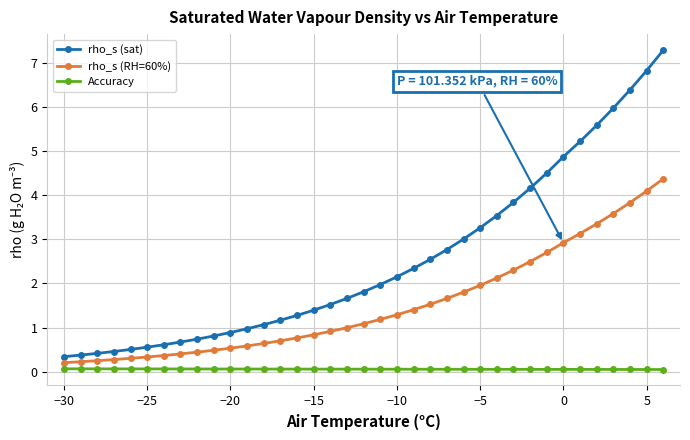

True or false: Accuracy and rho_s (sat) intersect in this chart.

False